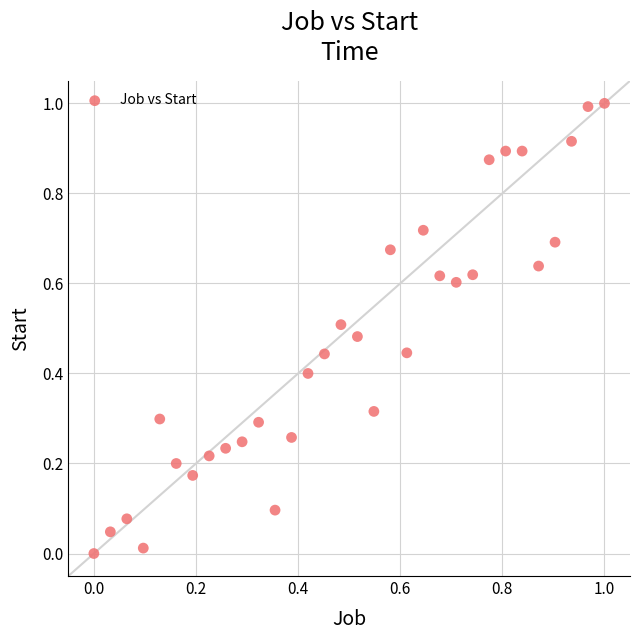

What is the range of Y values (max minus min)?

1.0